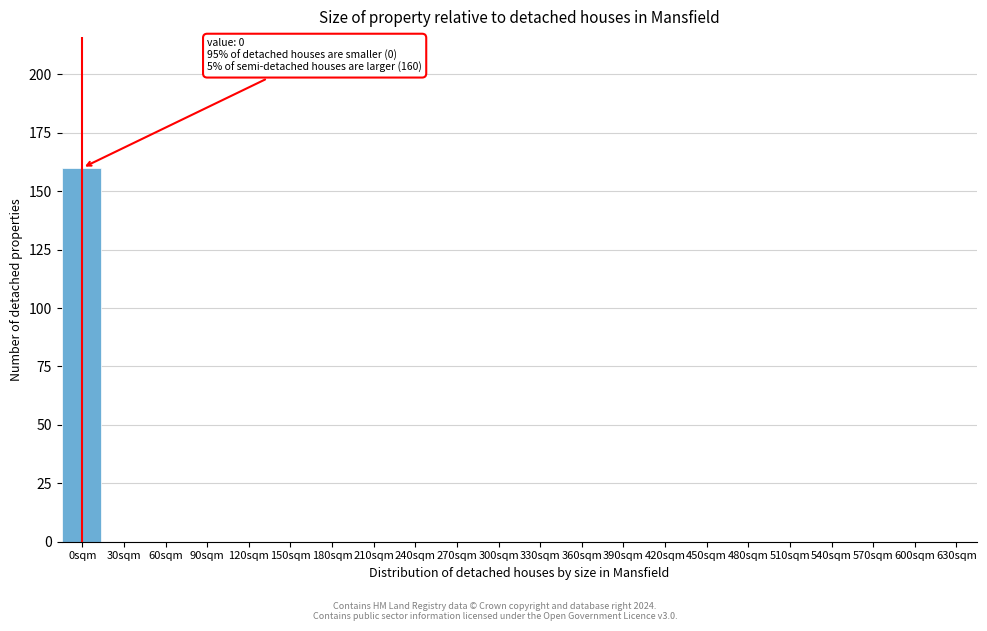

Reading left to right, what are all the values shown in this chart?

0sqm=160	30sqm=0	60sqm=0	90sqm=0	120sqm=0	150sqm=0	180sqm=0	210sqm=0	240sqm=0	270sqm=0	300sqm=0	330sqm=0	360sqm=0	390sqm=0	420sqm=0	450sqm=0	480sqm=0	510sqm=0	540sqm=0	570sqm=0	600sqm=0	630sqm=0